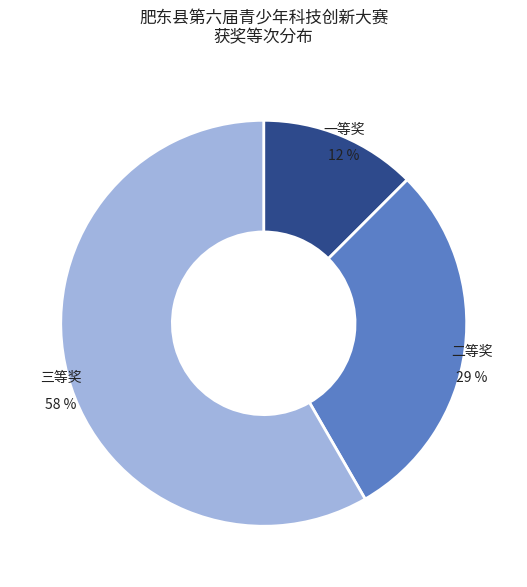

Rank the categories by value from highest to lowest.

三等奖, 二等奖, 一等奖